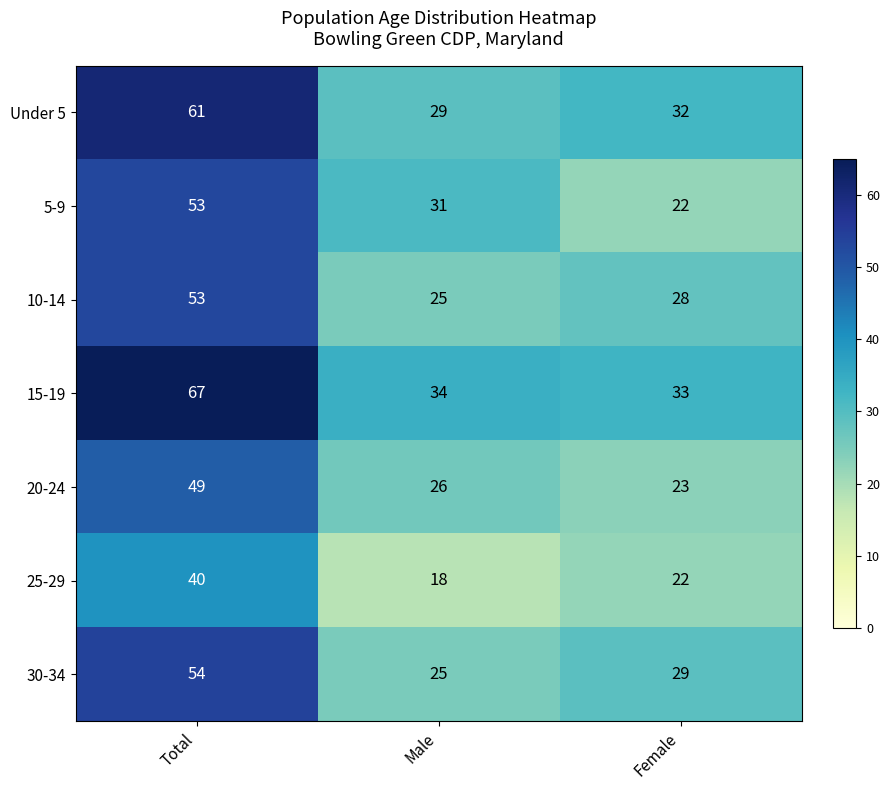

Between Male and Female, which series saw the biggest shift?

5-9